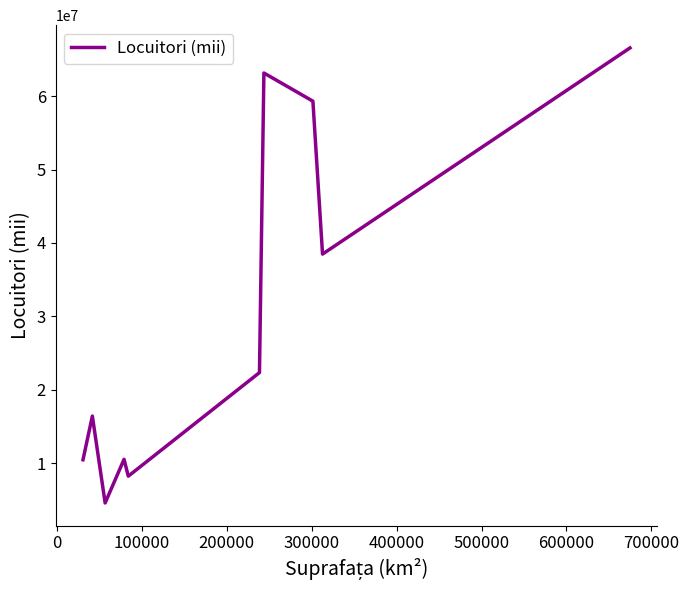

What is the smallest value displayed?

4551000